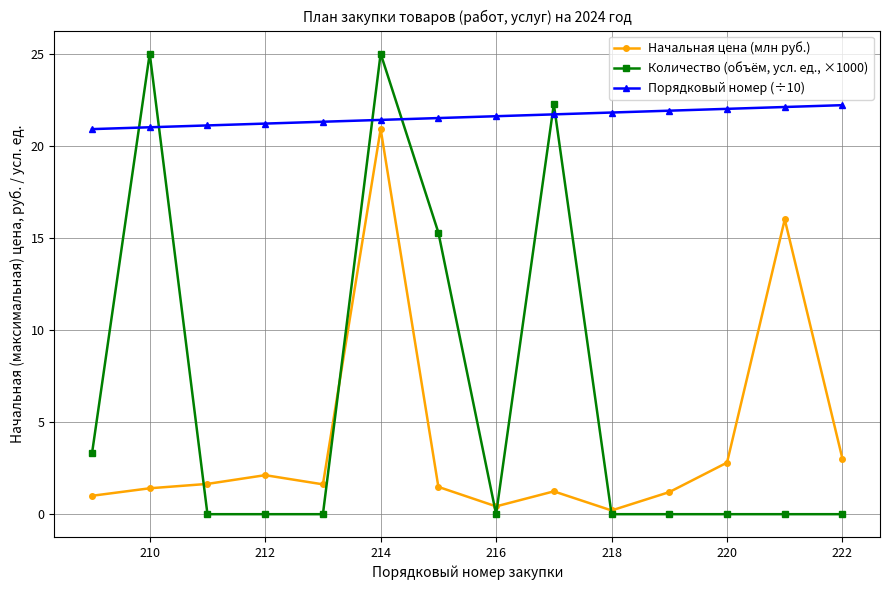

True or false: Начальная цена (млн руб.) has more than 0 interior local peaks.

True